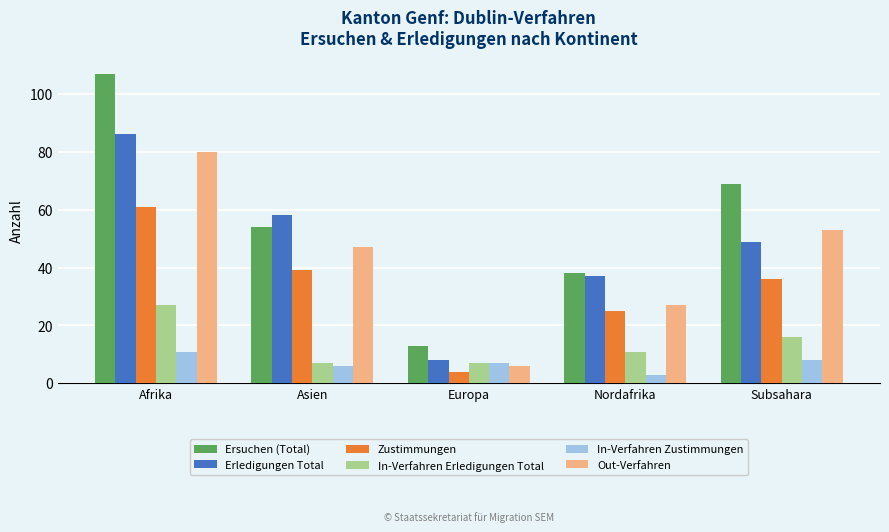

What is the spread (max minus min) of values at Subsahara?

61